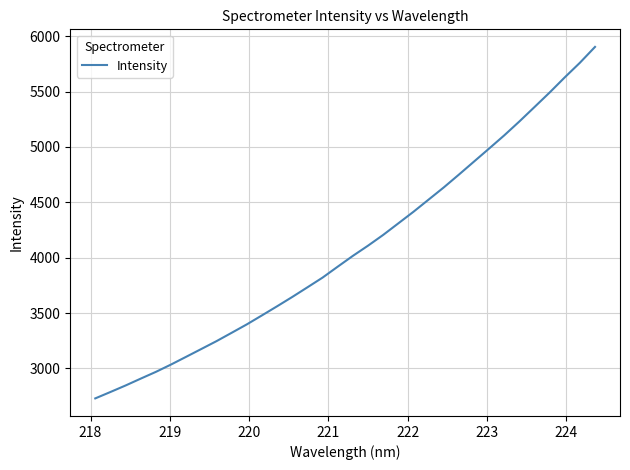

What is the minimum value shown in the chart?

2729.7